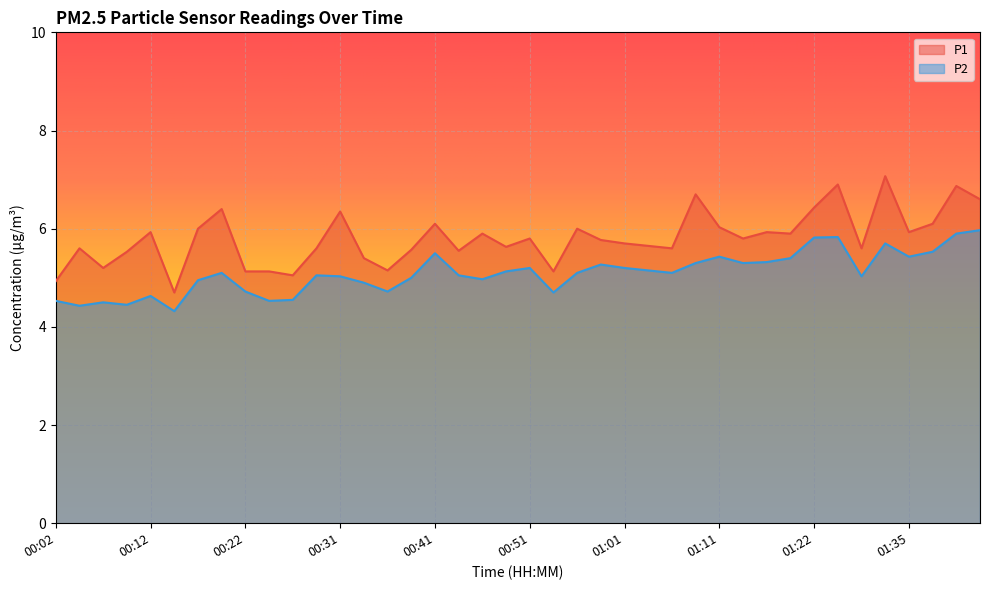

True or false: P1 and P2 intersect in this chart.

False